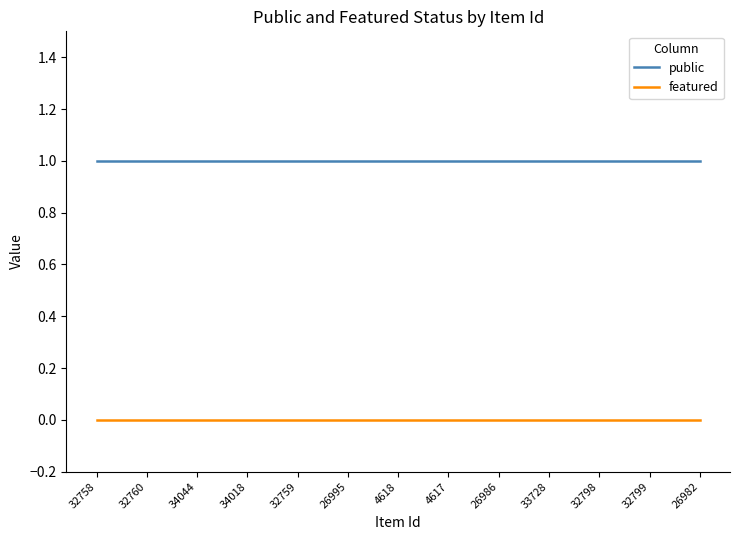

The value of public at 34018 is 1. True or false?

True